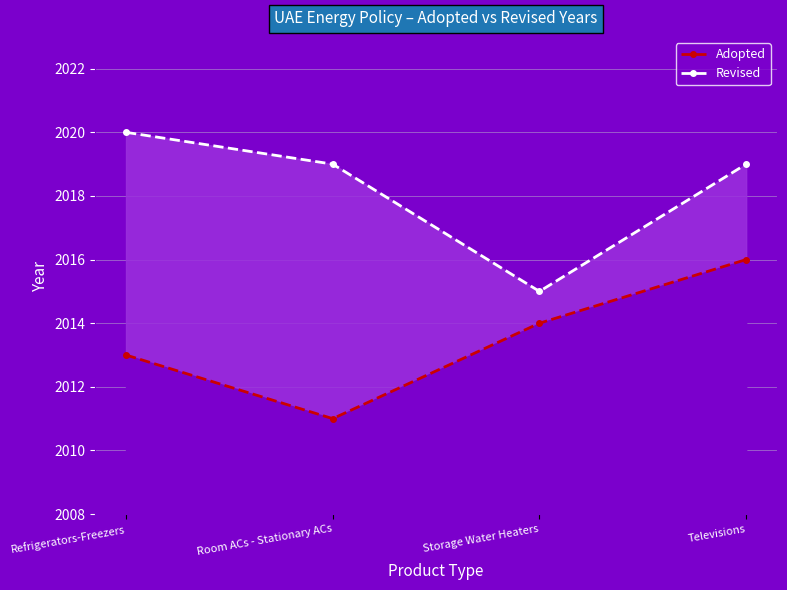

True or false: Adopted and Revised intersect in this chart.

False